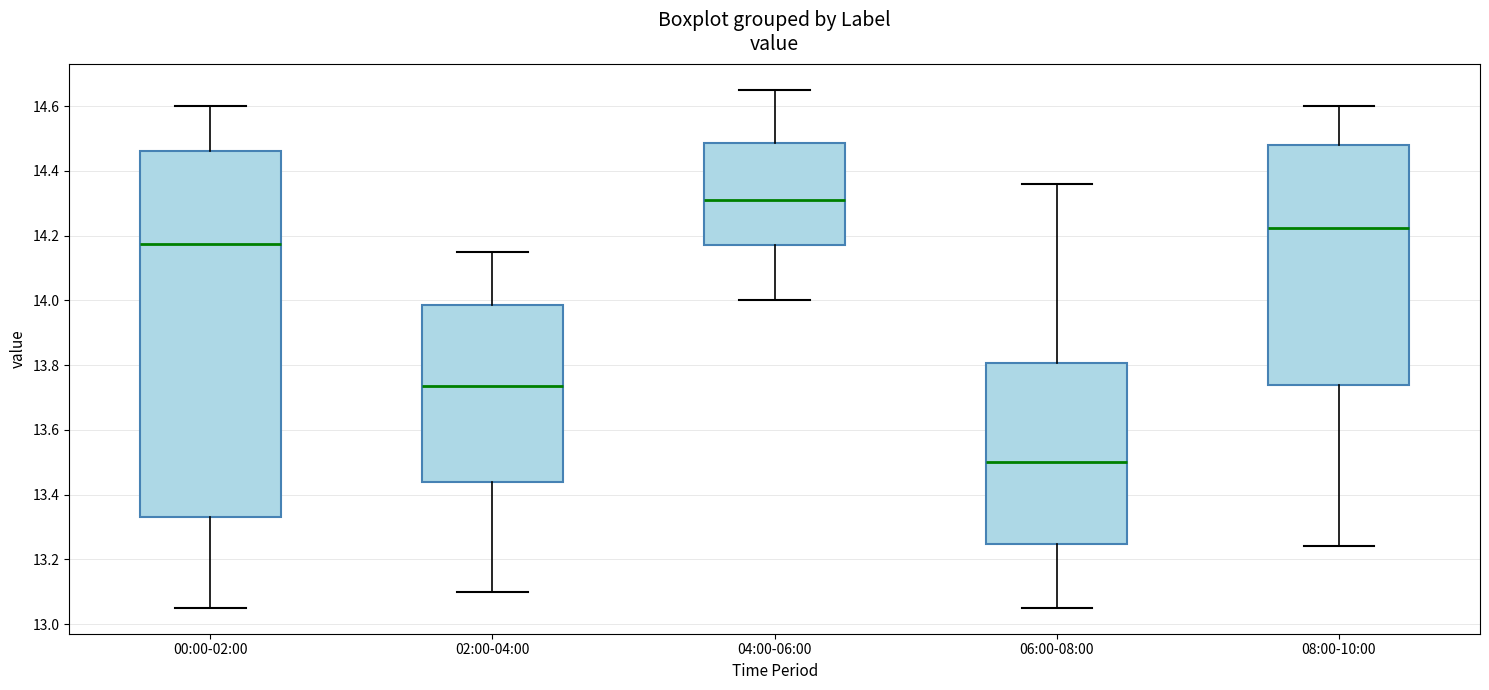

Which box has the lowest median line?

06:00-08:00